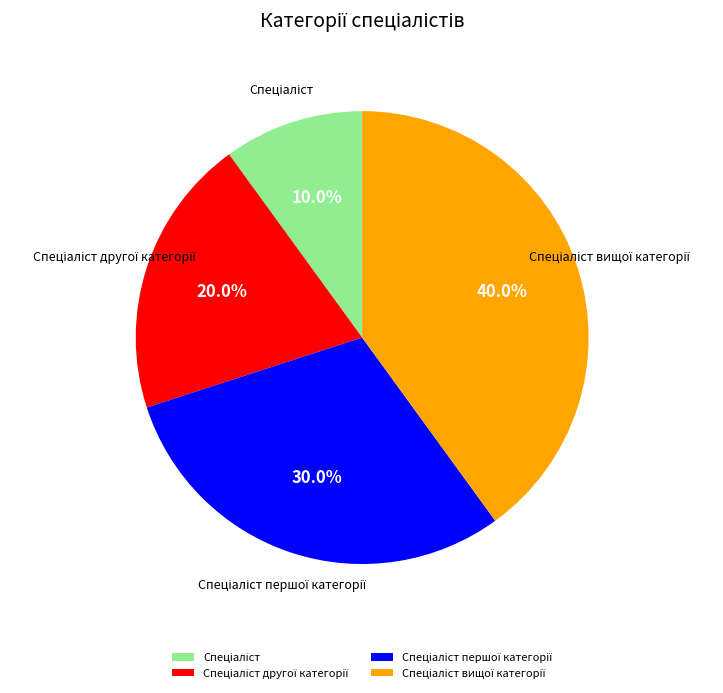

Does any single category account for the majority?

No